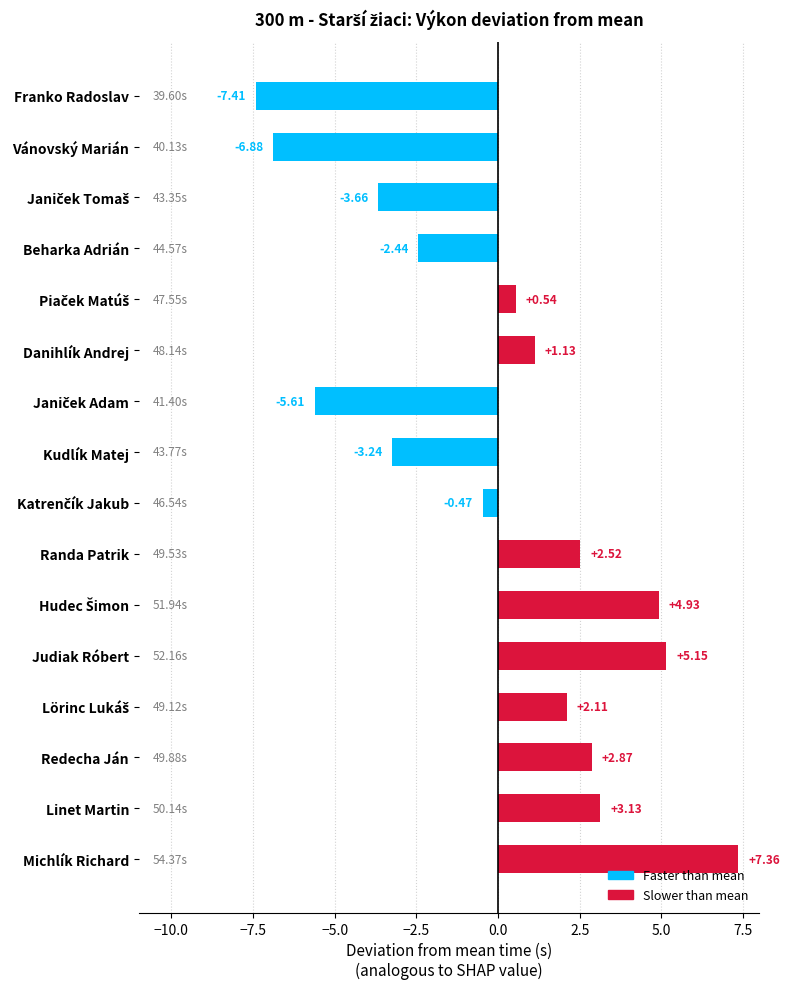

What is the difference between the maximum and minimum values?

14.8